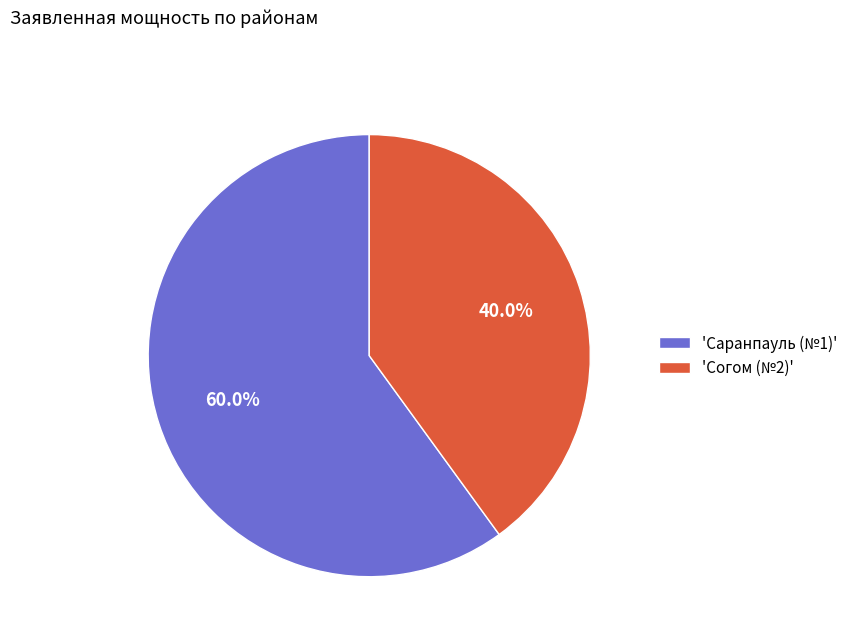

Does 'Согом (№2)' represent more than half of the total?

No